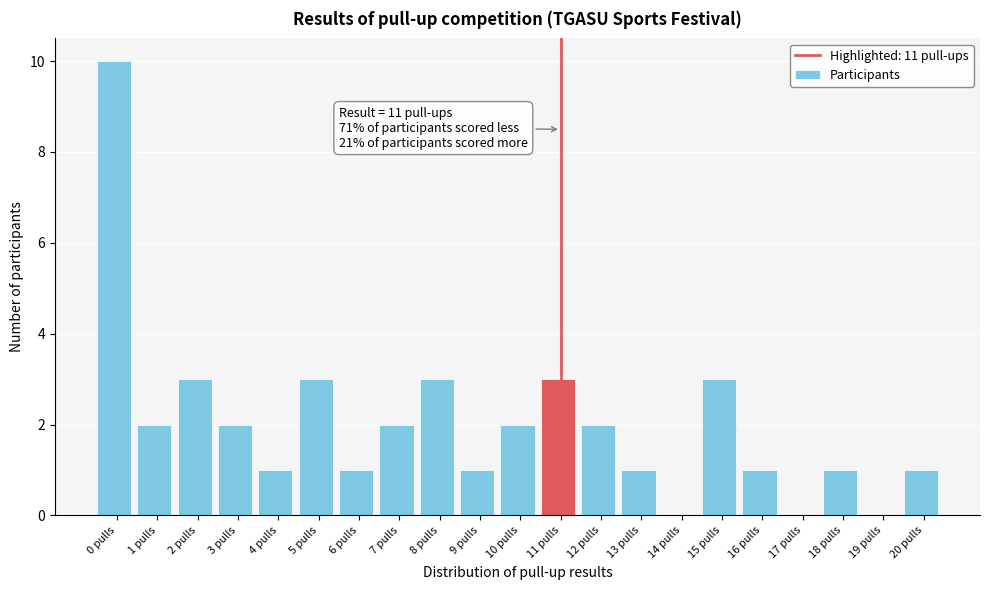

Reading left to right, transcribe all the data shown in this chart.

0 pulls=10	1 pulls=2	2 pulls=3	3 pulls=2	4 pulls=1	5 pulls=3	6 pulls=1	7 pulls=2	8 pulls=3	9 pulls=1	10 pulls=2	11 pulls=3	12 pulls=2	13 pulls=1	14 pulls=0	15 pulls=3	16 pulls=1	17 pulls=0	18 pulls=1	19 pulls=0	20 pulls=1